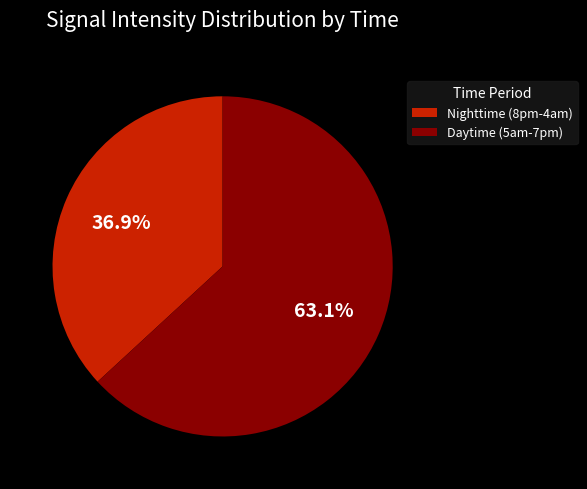

Rank the categories by value from lowest to highest.

Nighttime (8pm-4am), Daytime (5am-7pm)